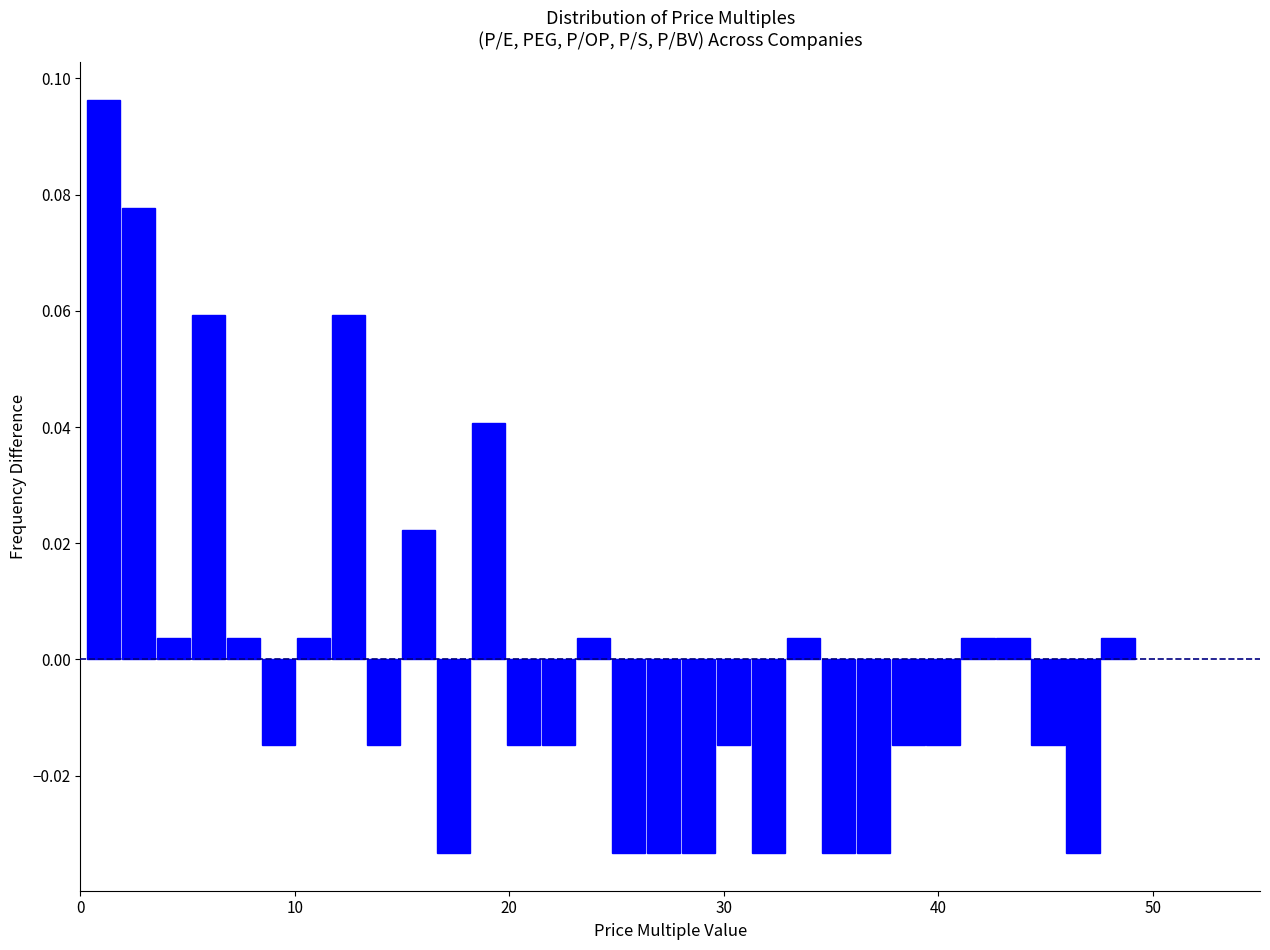

Read against the x-axis, roughly where is the centre of the tallest bar?

1